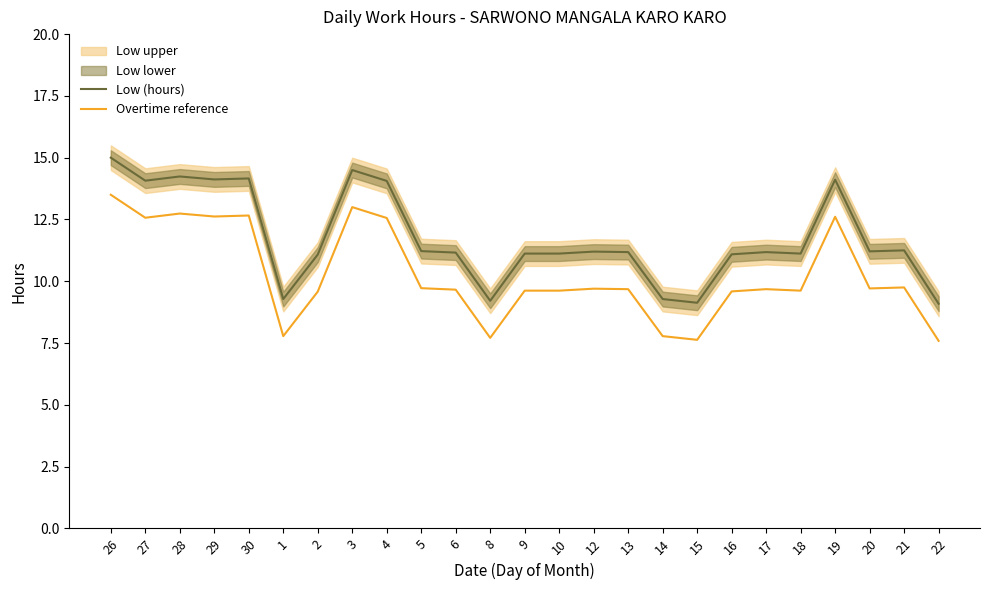

Reading left to right, extract all data points from this chart.

Low (hours): 26=15.0	27=14.1	28=14.2	29=14.1	30=14.2	1=9.3	2=11.1	3=14.5	4=14.1	5=11.2	6=11.2	8=9.2	9=11.1	10=11.1	12=11.2	13=11.2	14=9.3	15=9.1	16=11.1	17=11.2	18=11.1	19=14.1	20=11.2	21=11.2	22=9.1
Overtime reference: 26=13.5	27=12.6	28=12.7	29=12.6	30=12.7	1=7.8	2=9.6	3=13.0	4=12.6	5=9.7	6=9.7	8=7.7	9=9.6	10=9.6	12=9.7	13=9.7	14=7.8	15=7.6	16=9.6	17=9.7	18=9.6	19=12.6	20=9.7	21=9.8	22=7.6